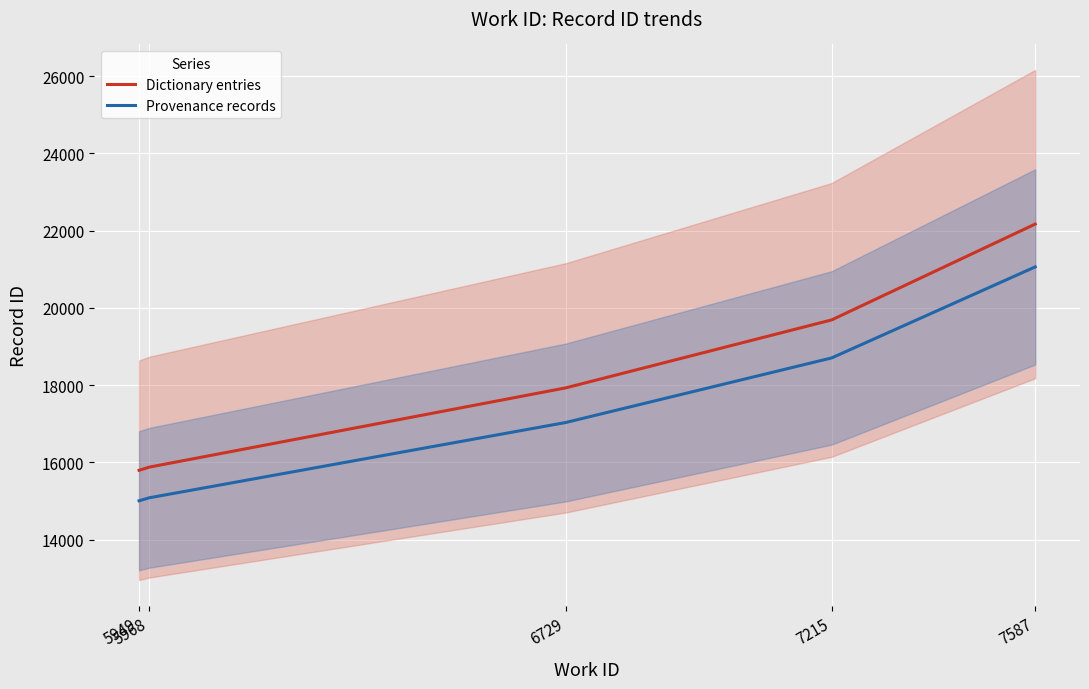

What is the sum of the Provenance records values at 6729 and 5968?

32112.8